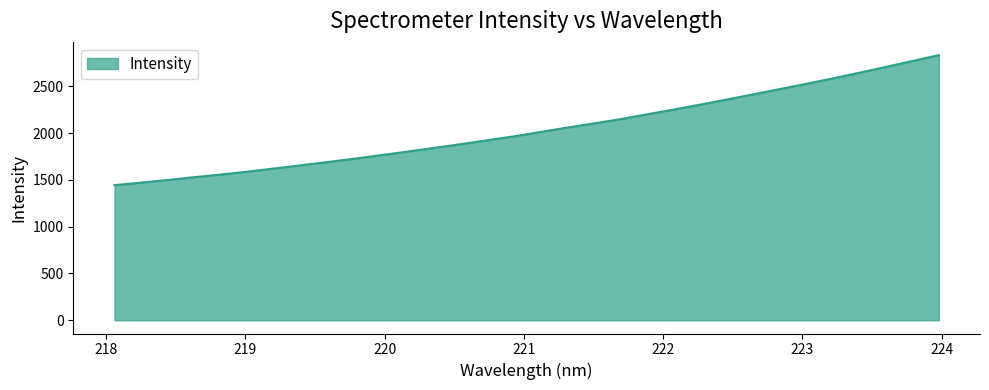

What is the greatest value displayed?

2834.8